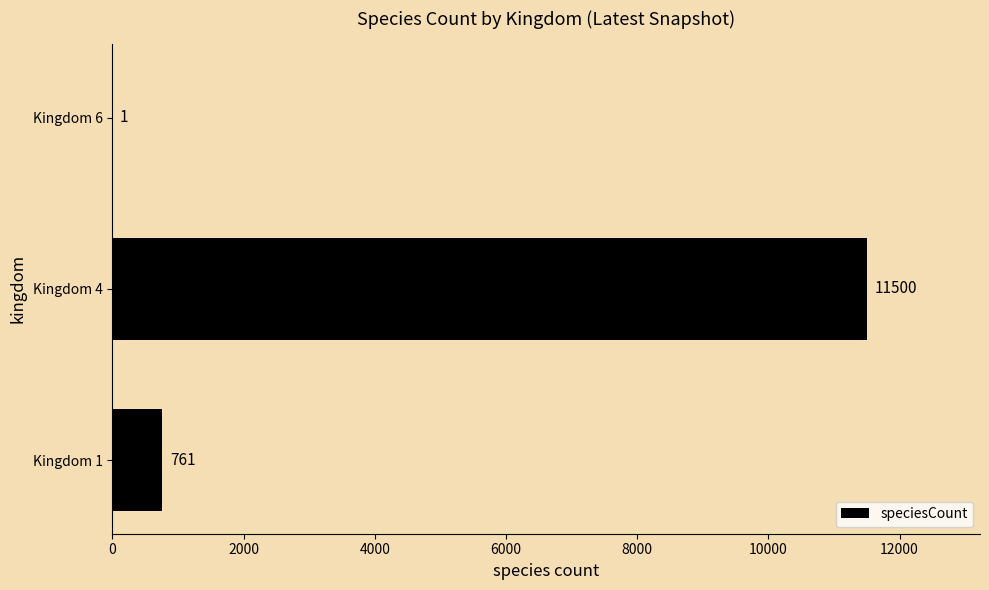

Reading top to bottom, extract all data points from this chart.

Kingdom 6=1	Kingdom 4=11500	Kingdom 1=761